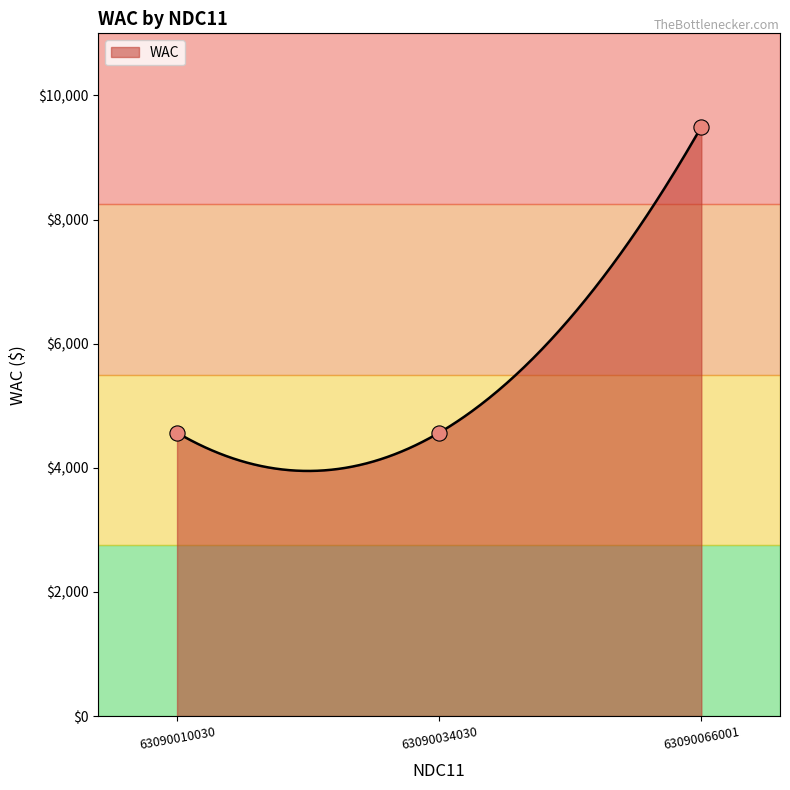

Which has a higher value, 63090066001 or 63090034030?

63090066001